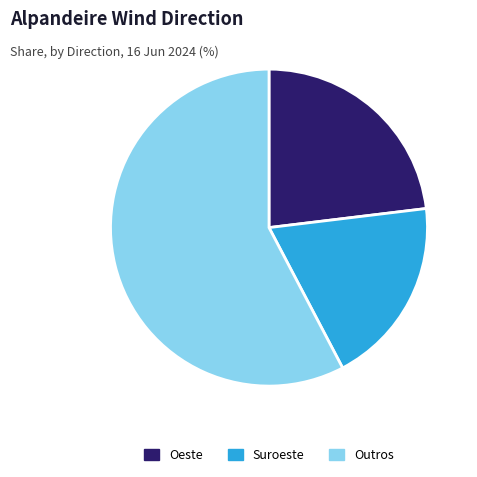

Do Oeste and Outros together represent more than half of the pie?

Yes